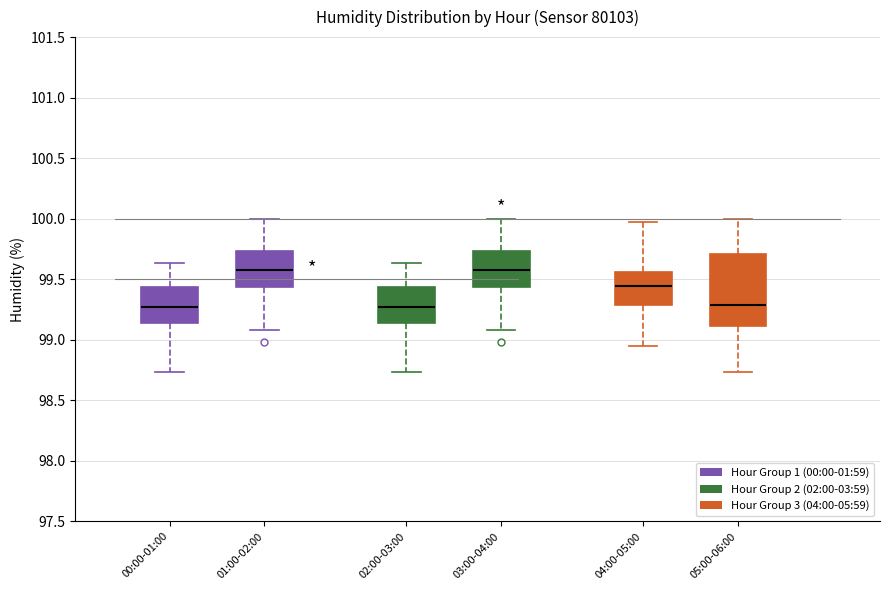

Which box is the tallest, from its lower edge to its upper edge?

05:00-06:00